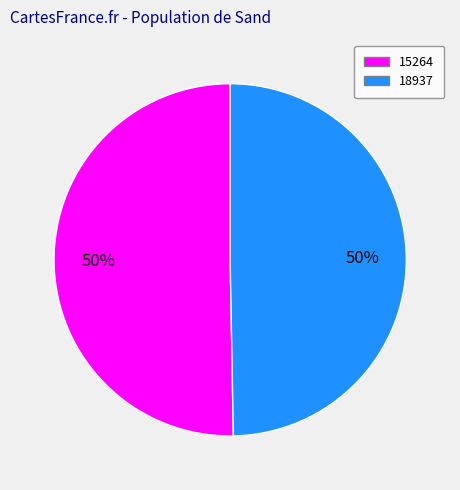

Do 18937 and 15264 together represent more than half of the pie?

Yes